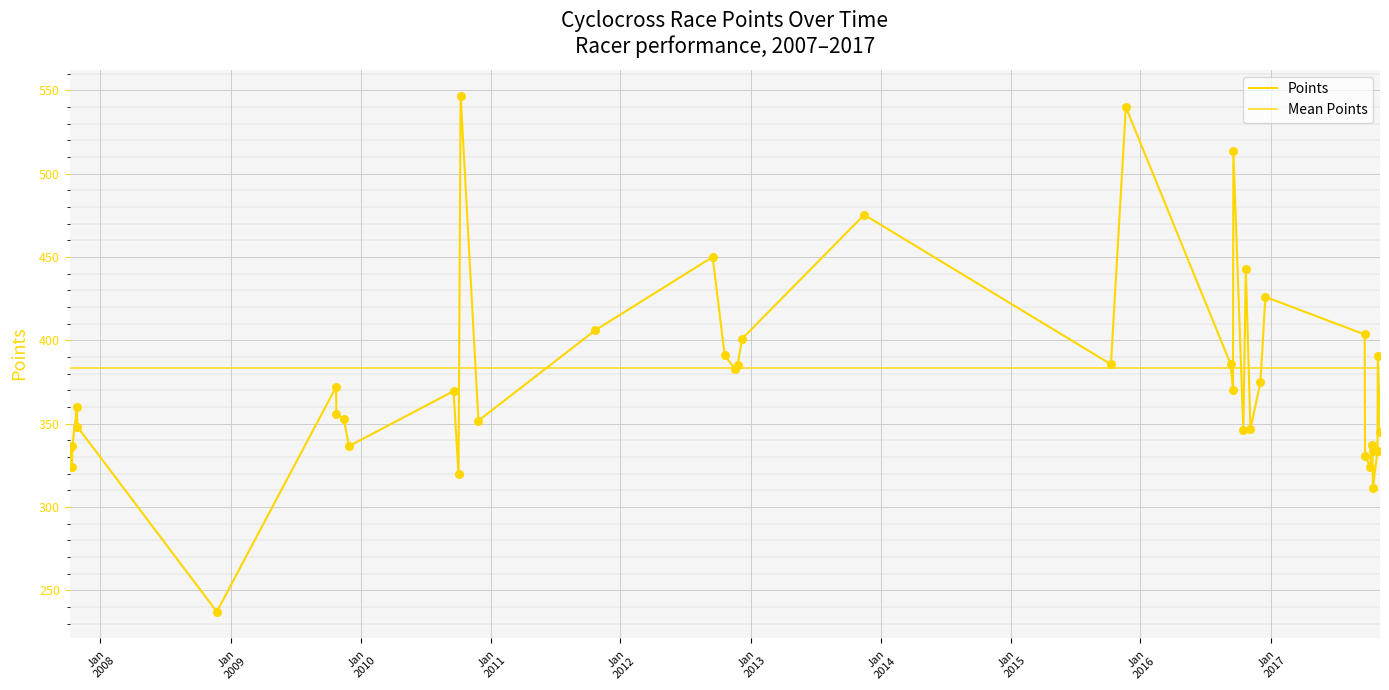

What is the change in value from 2007-10-13 to 2016-09-18?

+189.6